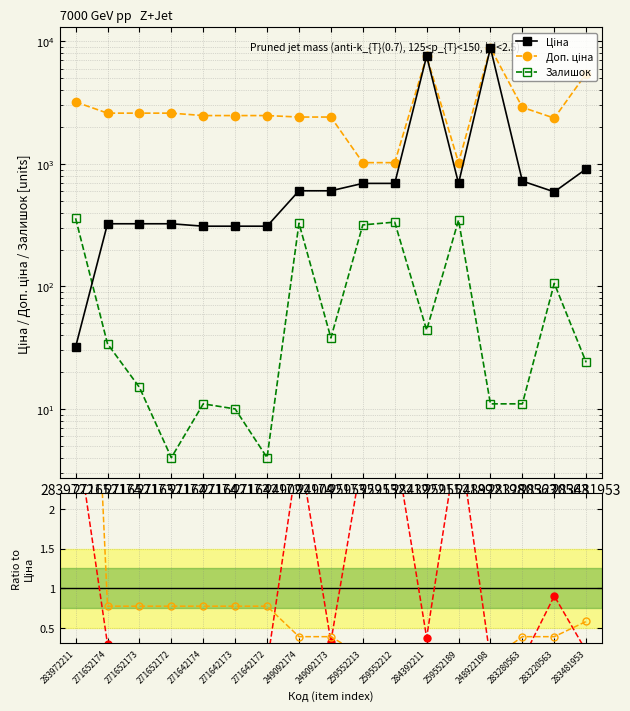

Which series has the widest spread of values?

Ціна